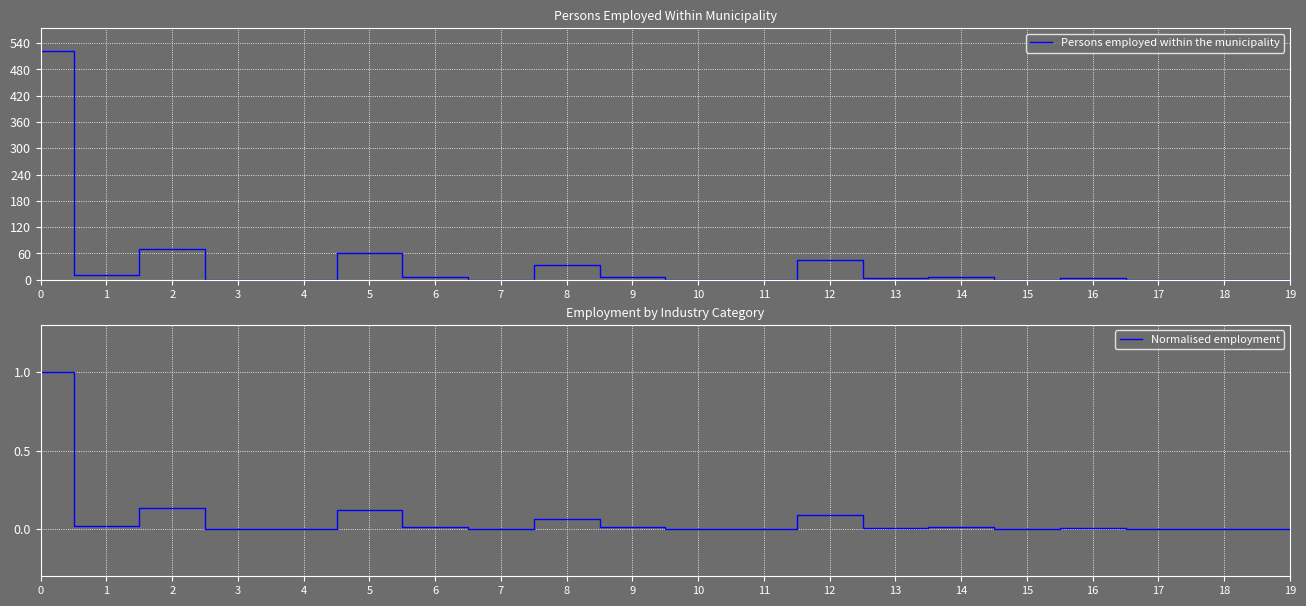

How many positive values does the Normalised employment series have?

11